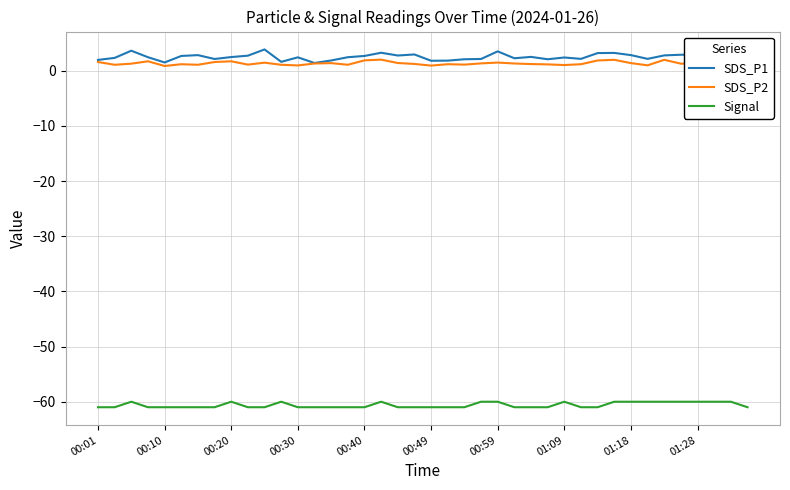

Reading left to right, list all the values displayed in this chart.

SDS_P1: 2.0	2.4	3.6	2.5	1.5	2.7	2.9	2.1	2.5	2.8	3.9	1.6	2.5	1.4	1.9	2.5	2.7	3.3	2.8	3.0	1.8	1.9	2.1	2.1	3.5	2.3	2.5	2.1	2.4	2.2	3.2	3.2	2.9	2.2	2.8	2.9	2.9	2.8	1.3	1.3
SDS_P2: 1.6	1.1	1.3	1.7	0.9	1.2	1.1	1.6	1.7	1.1	1.5	1.1	1.0	1.3	1.4	1.1	1.9	2.0	1.4	1.2	0.9	1.2	1.1	1.4	1.5	1.3	1.2	1.2	1.1	1.2	1.9	2.0	1.4	1.0	2.0	1.3	1.3	1.7	0.8	0.9
Signal: -61.0	-61.0	-60.0	-61.0	-61.0	-61.0	-61.0	-61.0	-60.0	-61.0	-61.0	-60.0	-61.0	-61.0	-61.0	-61.0	-61.0	-60.0	-61.0	-61.0	-61.0	-61.0	-61.0	-60.0	-60.0	-61.0	-61.0	-61.0	-60.0	-61.0	-61.0	-60.0	-60.0	-60.0	-60.0	-60.0	-60.0	-60.0	-60.0	-61.0